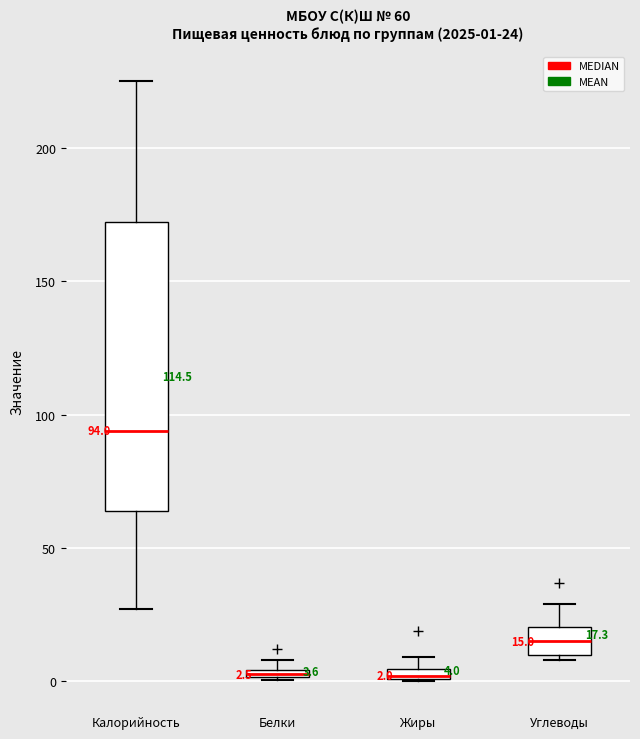

Which box is the tallest, from its lower edge to its upper edge?

Калорийность